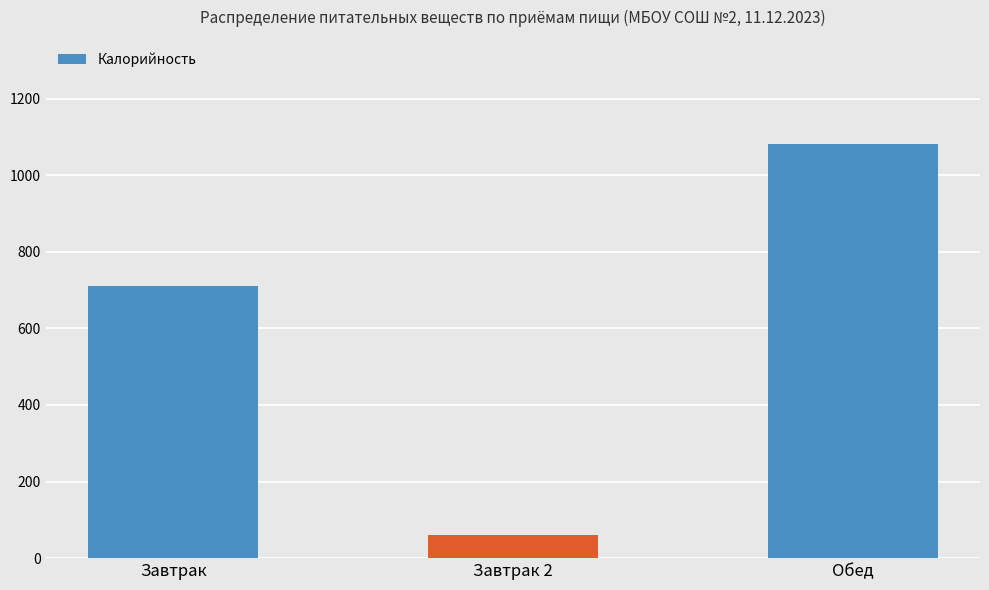

At which label is the value closest to 571?

Завтрак